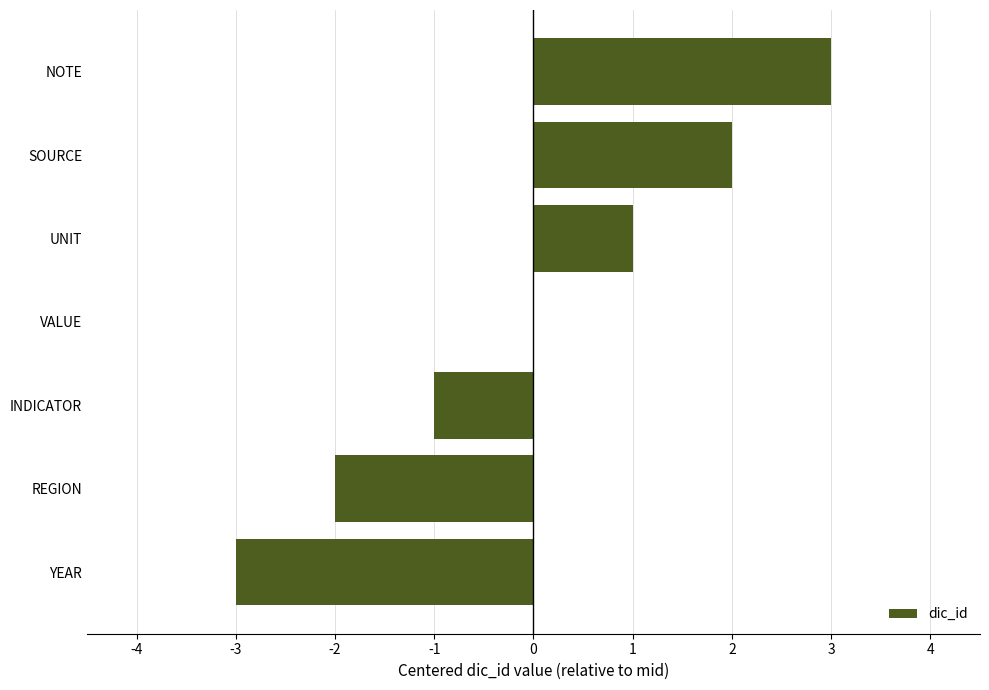

At which label is the value closest to 0?

VALUE